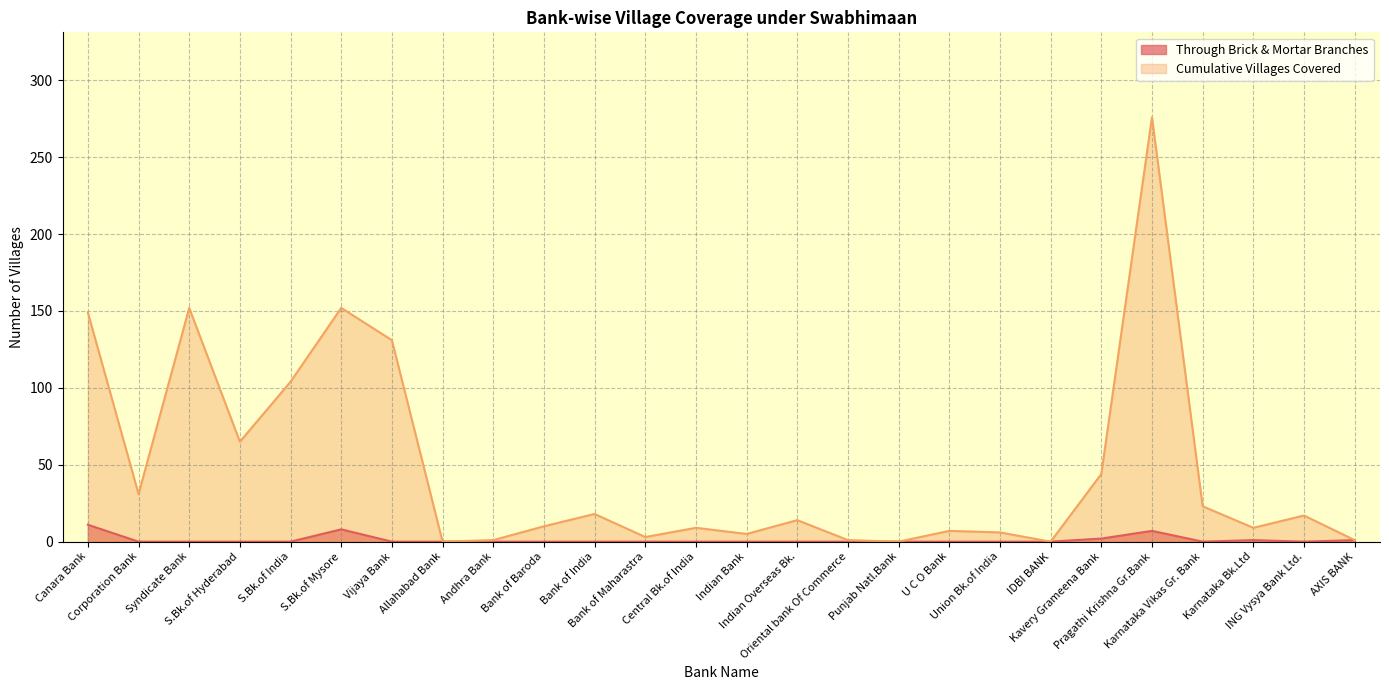

Which category has the highest value in the Through Brick & Mortar Branches series?

Canara Bank